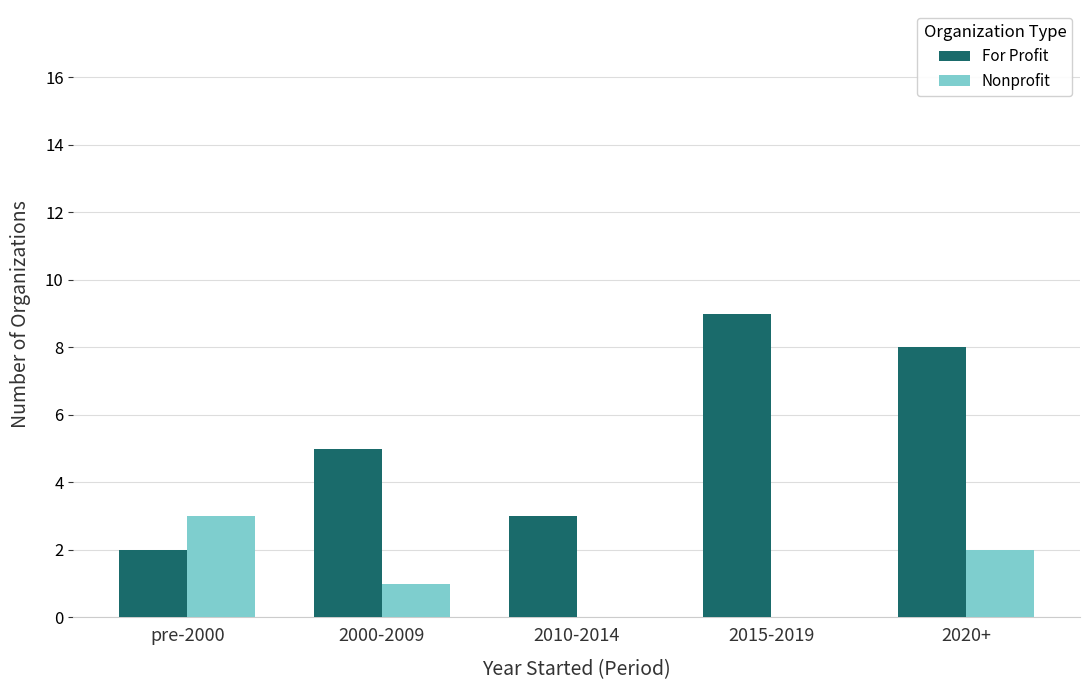

Between pre-2000 and 2010-2014, which series saw the biggest shift?

Nonprofit